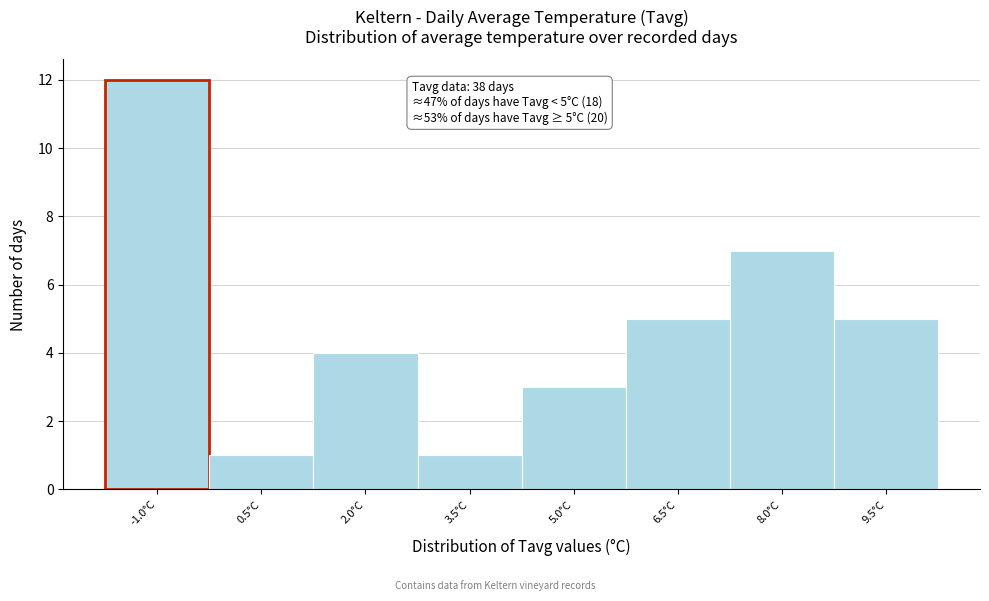

Reading left to right, list all the values displayed in this chart.

12	1	4	1	3	5	7	5